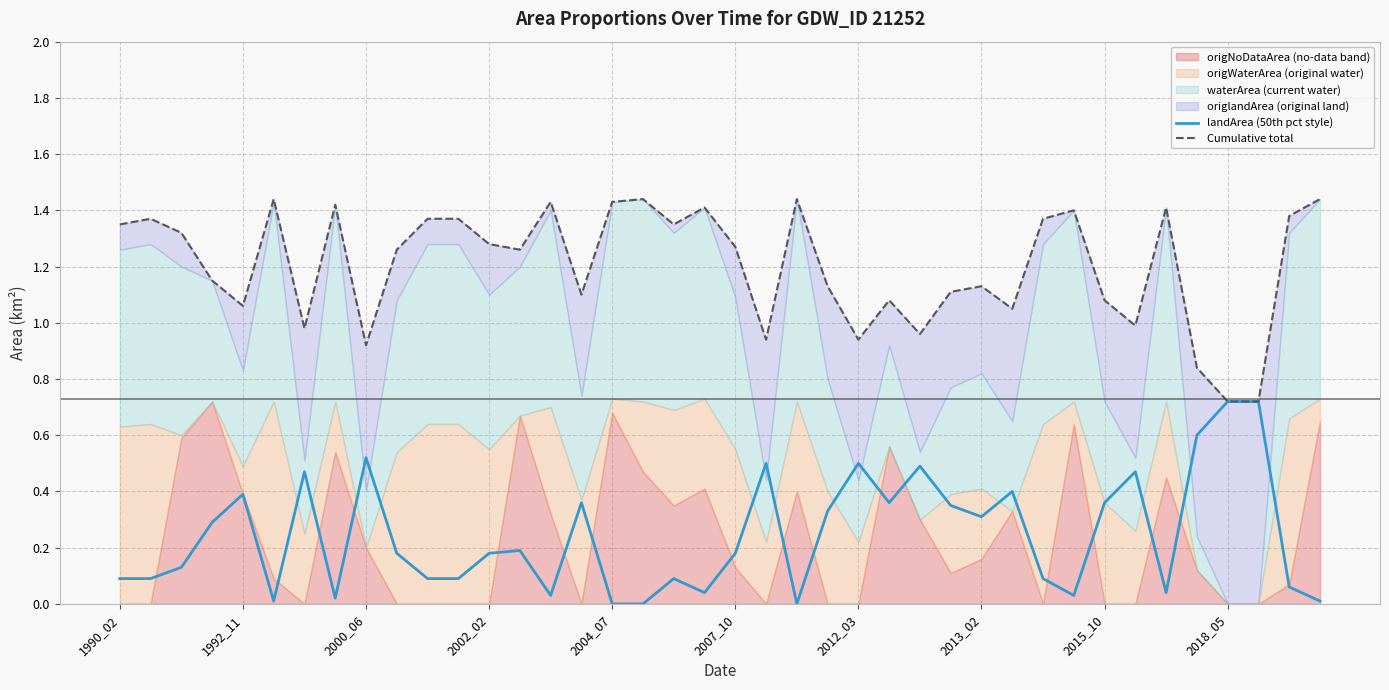

The landArea (50th pct style) series shows 0.3 at 2012_03. True or false?

False